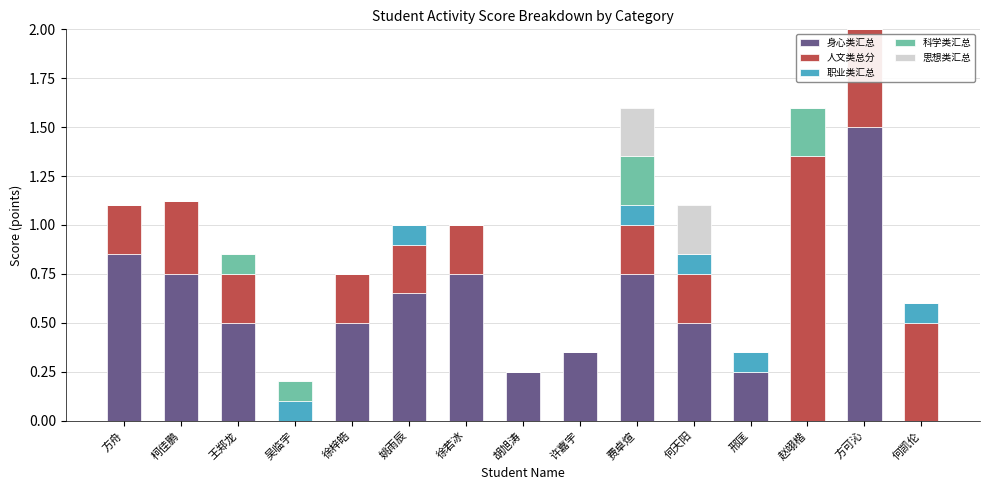

Is it true that 身心类汇总 equals 0.0 at 何凯伦?

True